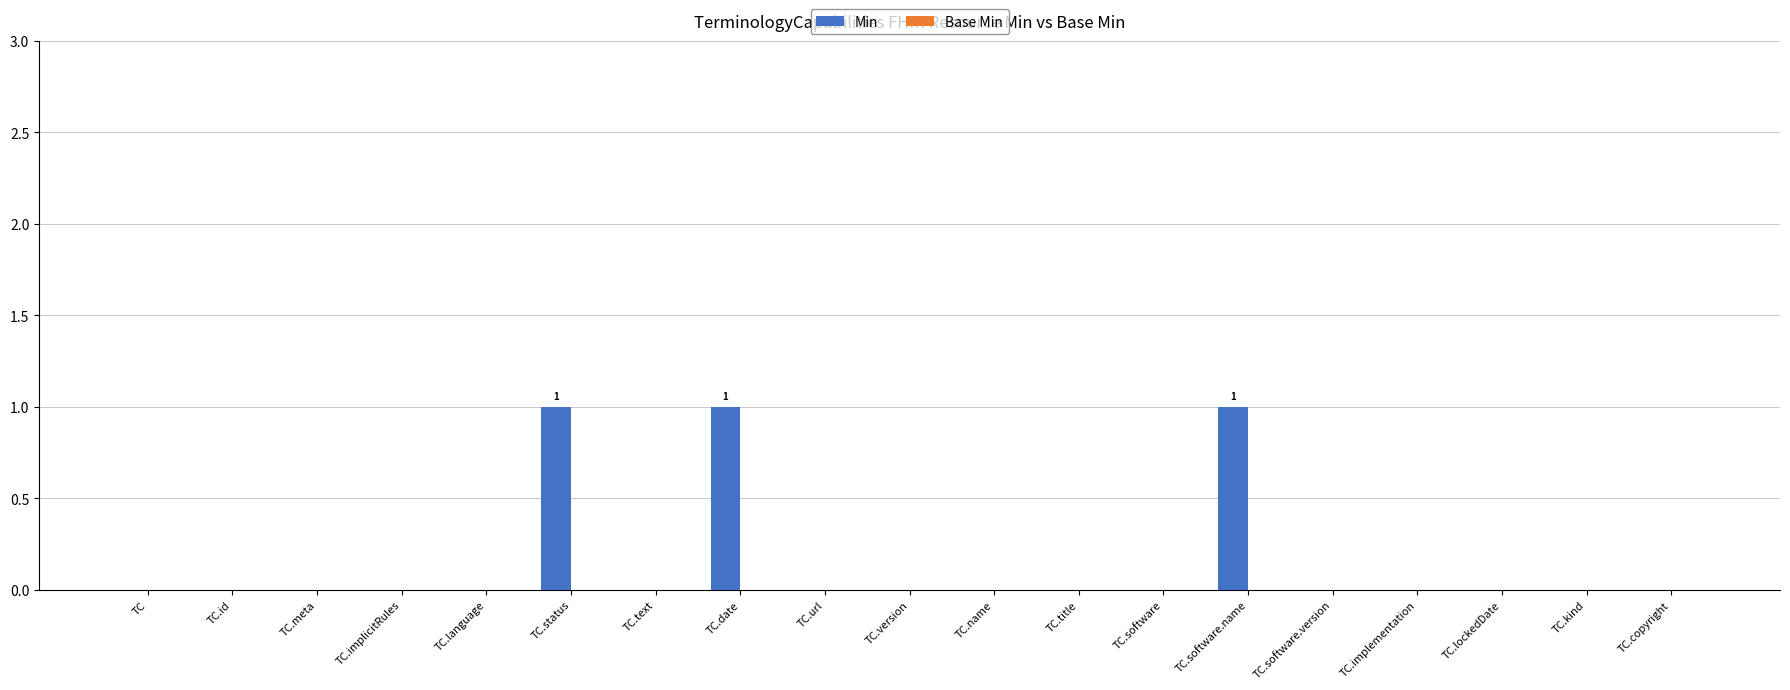

True or false: the data shows 0 at TC.

True